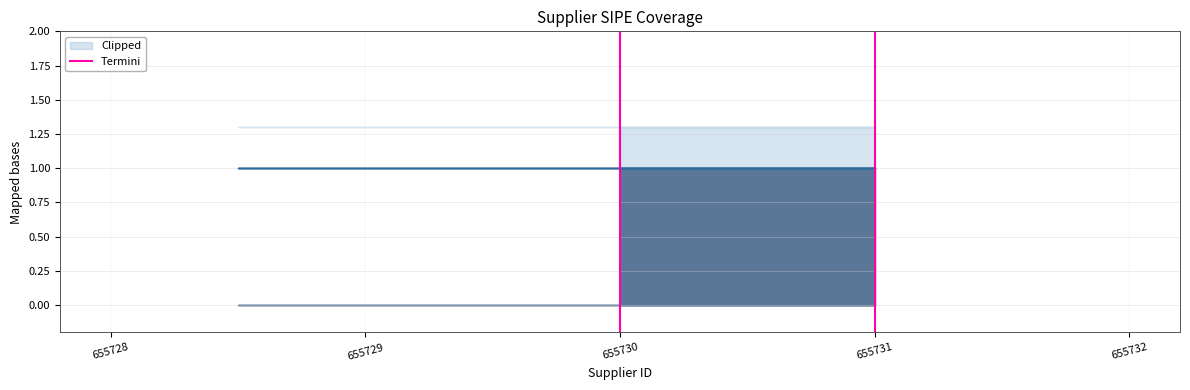

Which has a higher value, 655731 or 655731?

655731